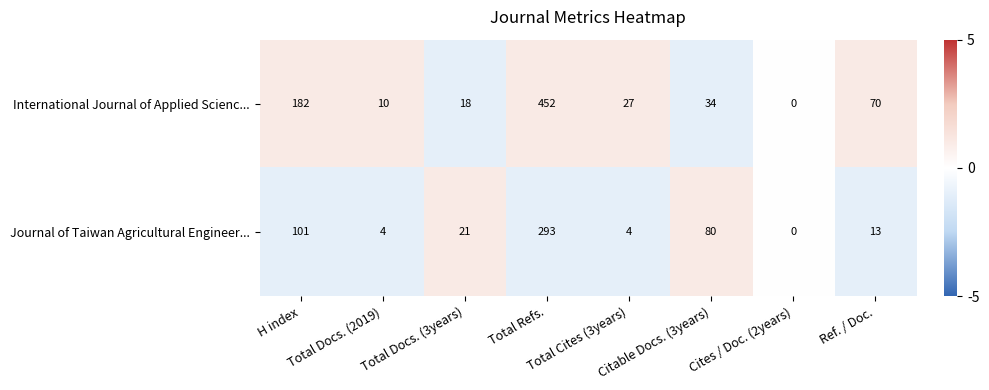

How many values in International Journal of Applied Scienc... are above zero?

7